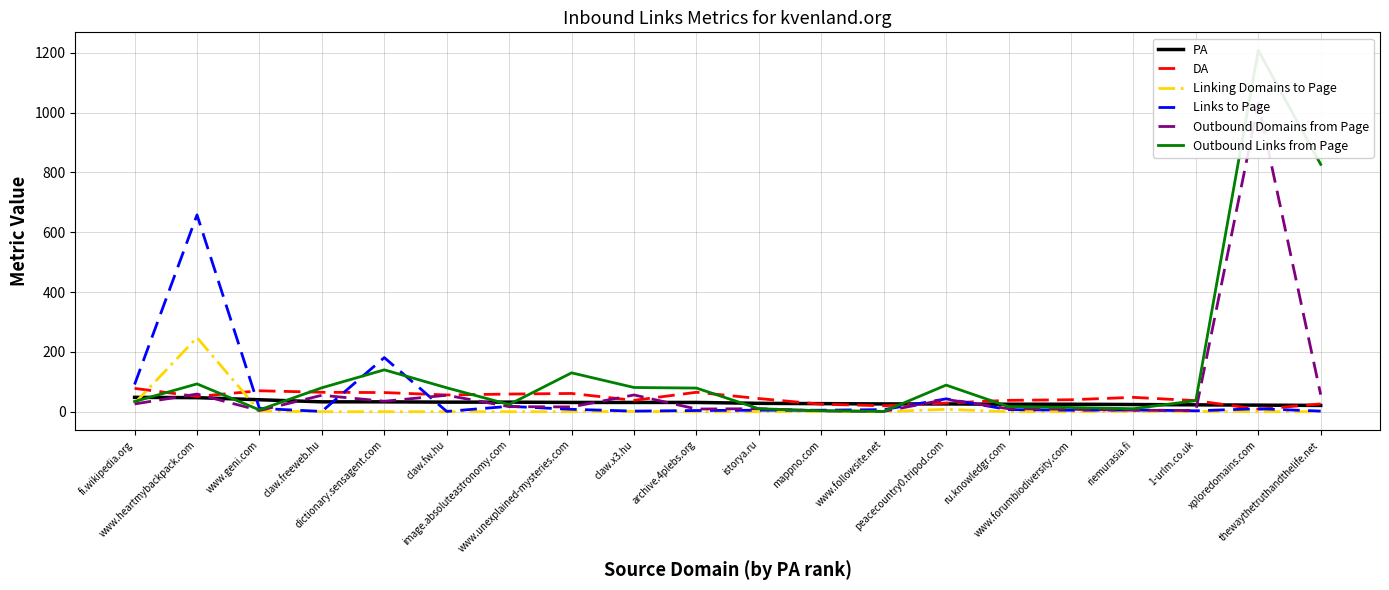

List the labels in order of Outbound Links from Page value, largest first.

xploredomains.com, thewaythetruthandthelife.net, dictionary.sensagent.com, www.unexplained-mysteries.com, www.heartmybackpack.com, peacecountry0.tripod.com, claw.x3.hu, claw.freeweb.hu, claw.fw.hu, archive.4plebs.org, 1-urlm.co.uk, fi.wikipedia.org, image.absoluteastronomy.com, ru.knowledgr.com, www.forumbiodiversity.com, istorya.ru, riemurasia.fi, www.geni.com, mappno.com, www.followsite.net